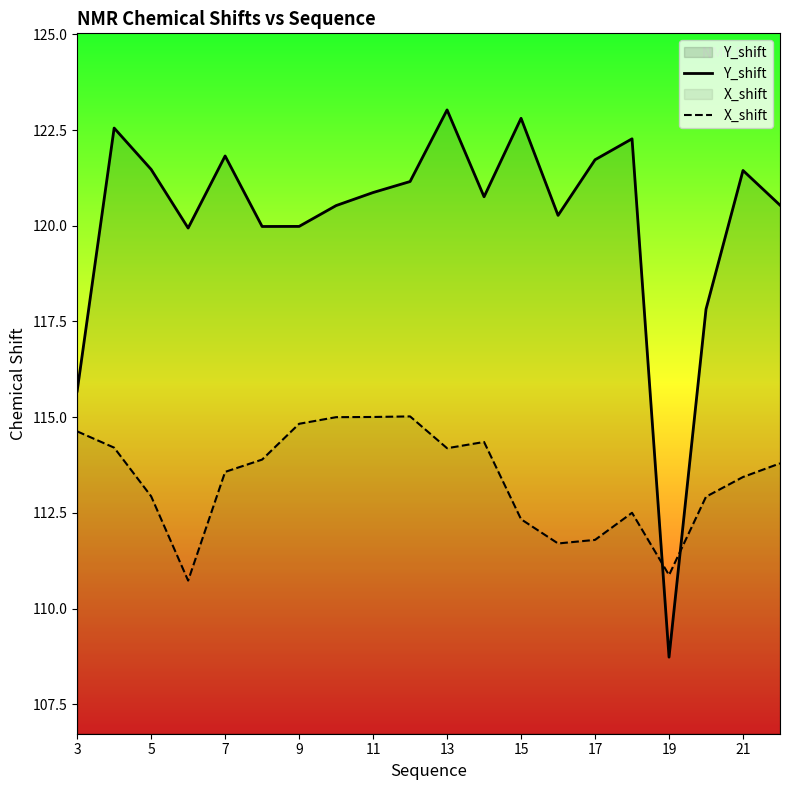

At which category is the sum across all series the highest?

13